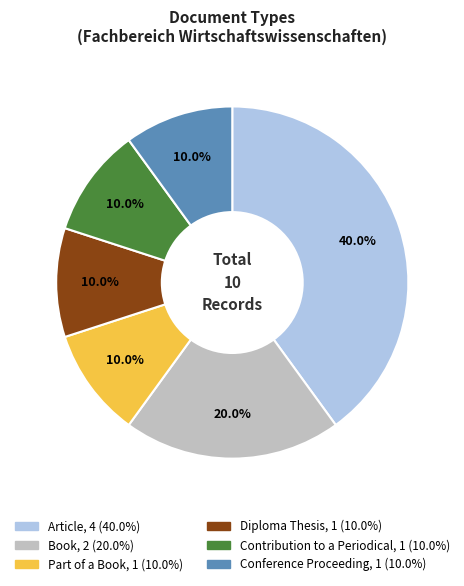

Does any single category account for the majority?

No